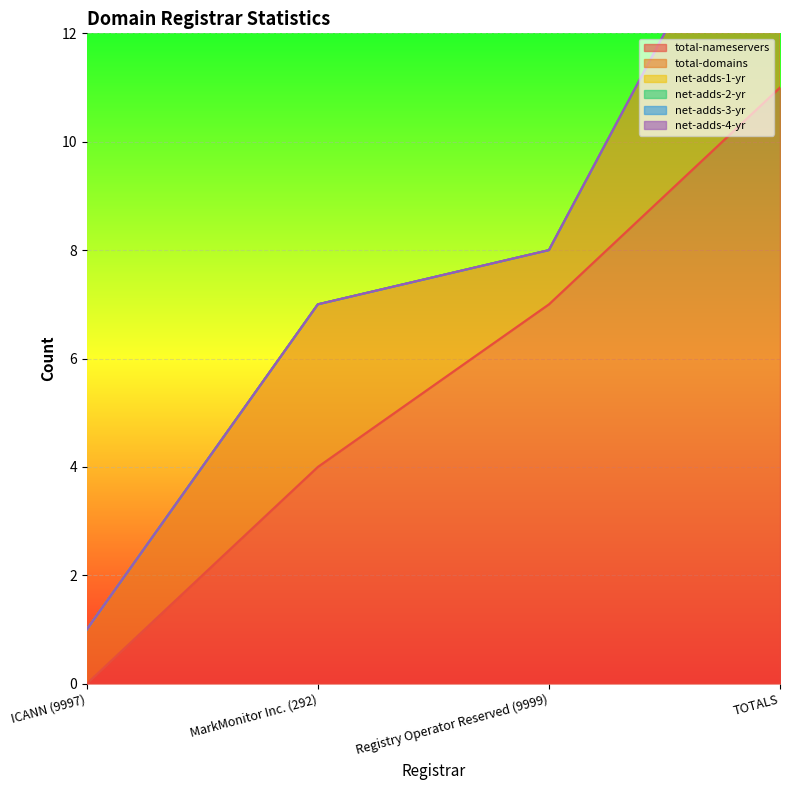

At how many categories does at least one series exceed 0?

4